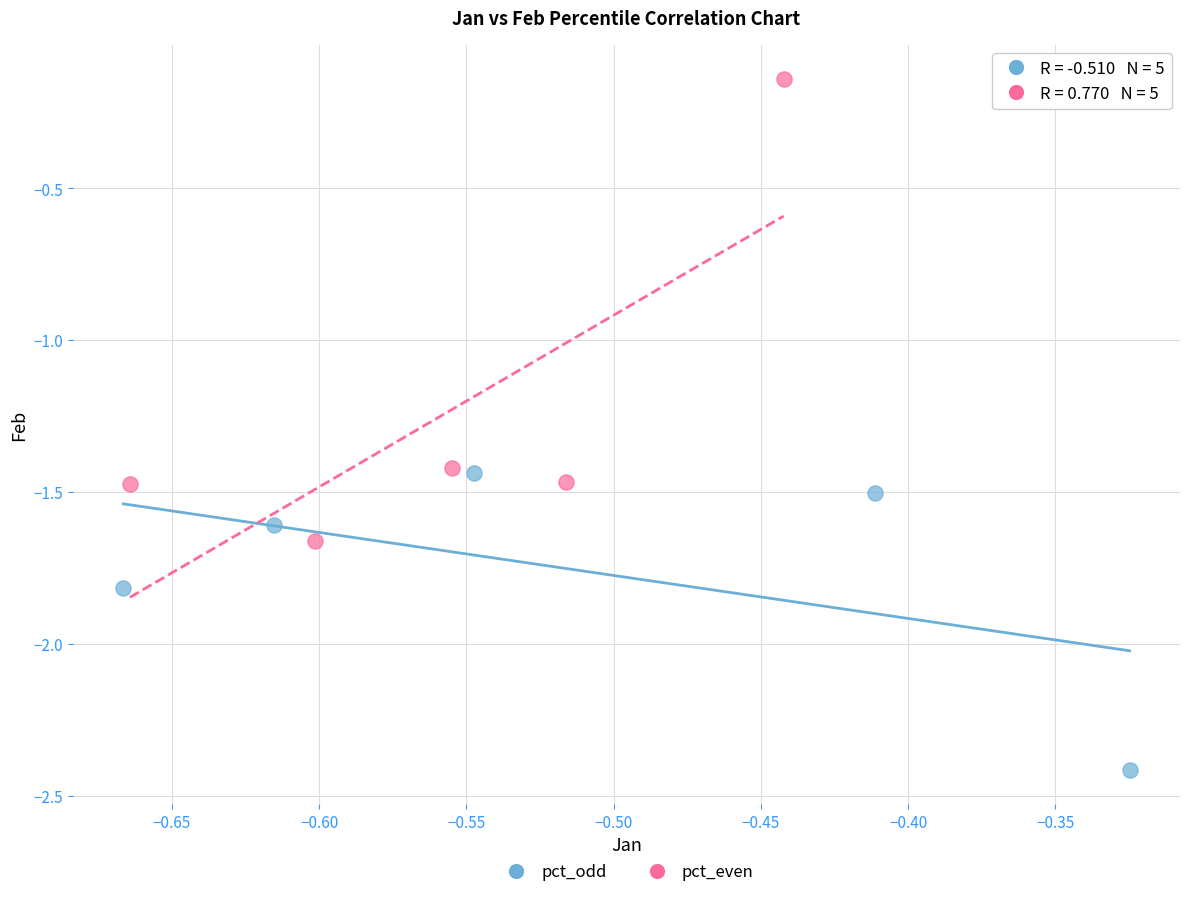

Which series has the widest spread of Y values?

pct_even